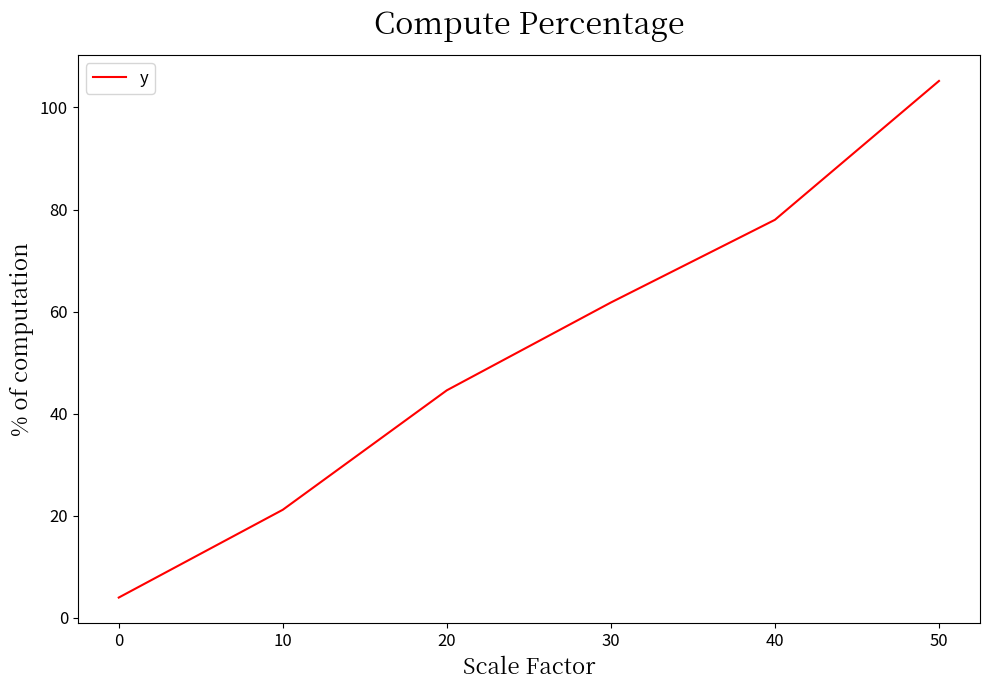

List the labels in order of value, largest first.

50, 40, 30, 20, 10, 0